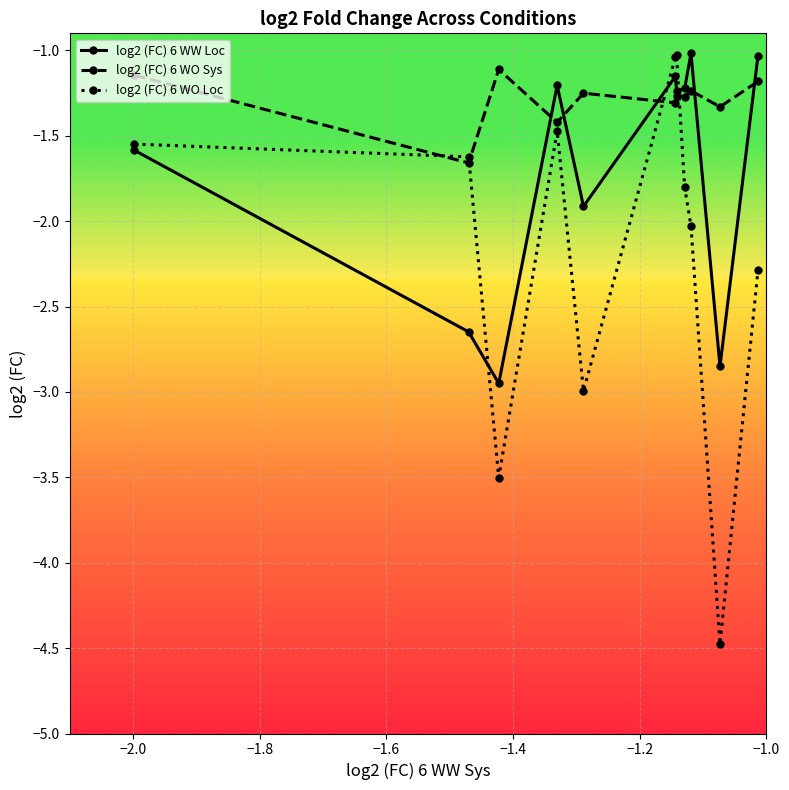

What is the highest value of the log2 (FC) 6 WO Loc series?

-1.0